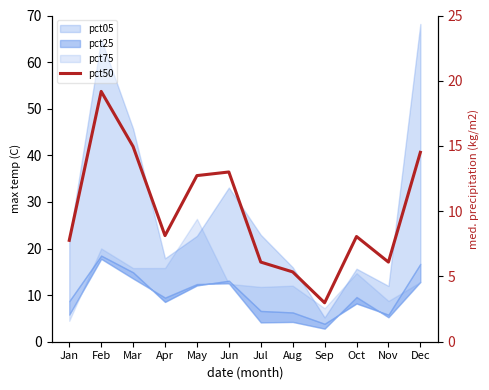

Reading left to right, extract all data points from this chart.

Jan=21.8	Feb=53.7	Mar=41.9	Apr=22.8	May=35.6	Jun=36.4	Jul=17.1	Aug=15.0	Sep=8.4	Oct=22.6	Nov=17.1	Dec=40.6